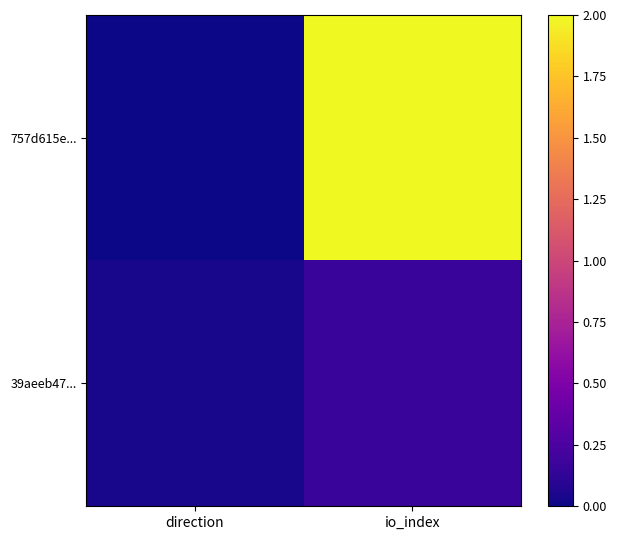

Between direction and io_index, which series saw the biggest shift?

757d615e...